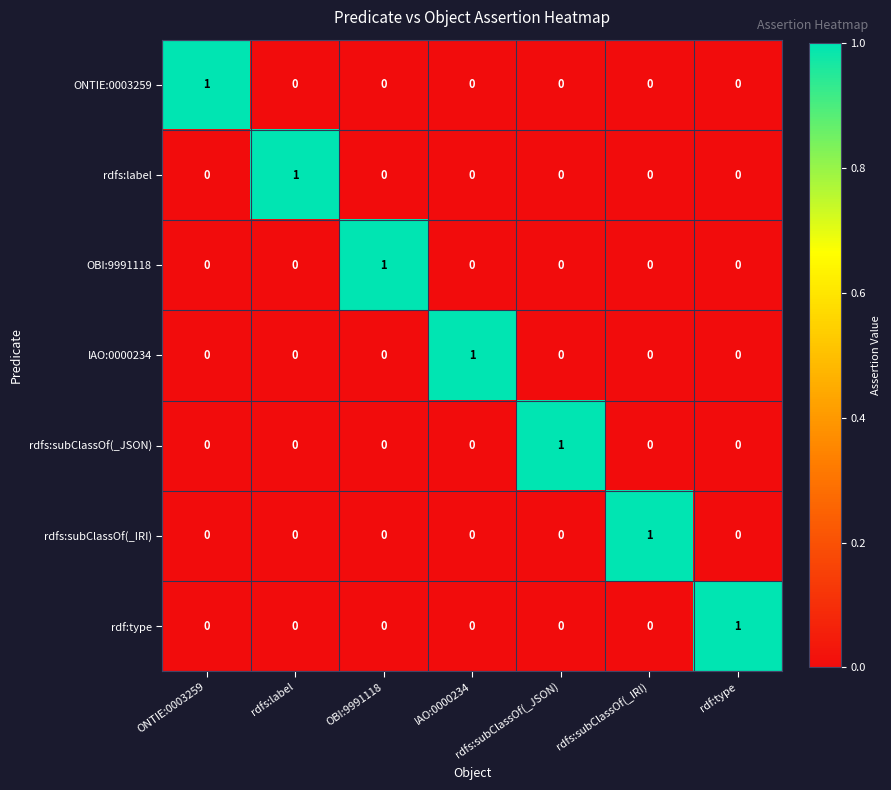

True or false: rdfs:subClassOf(_JSON) has a value of 1 at OBI:9991118.

False